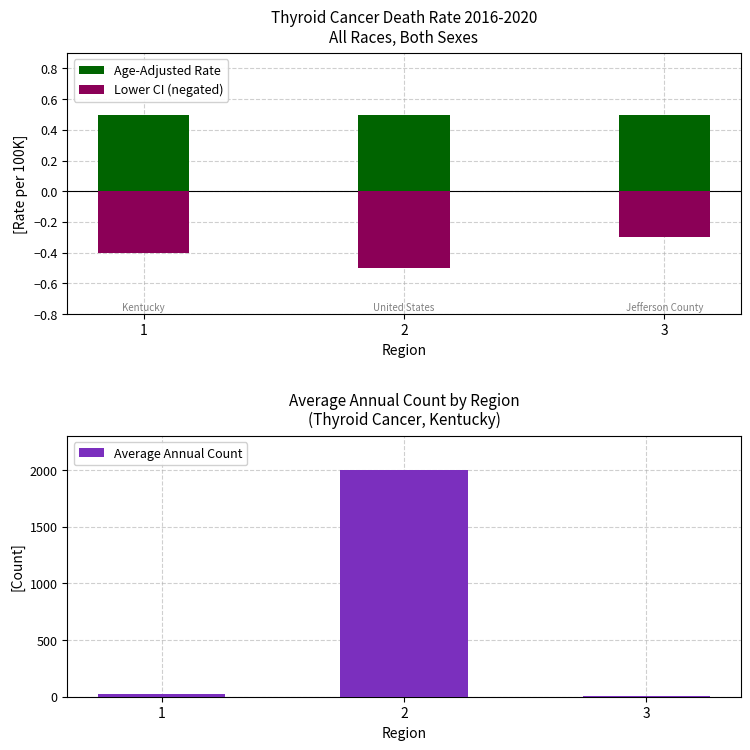

What is the total value across all series at 3?

4.2